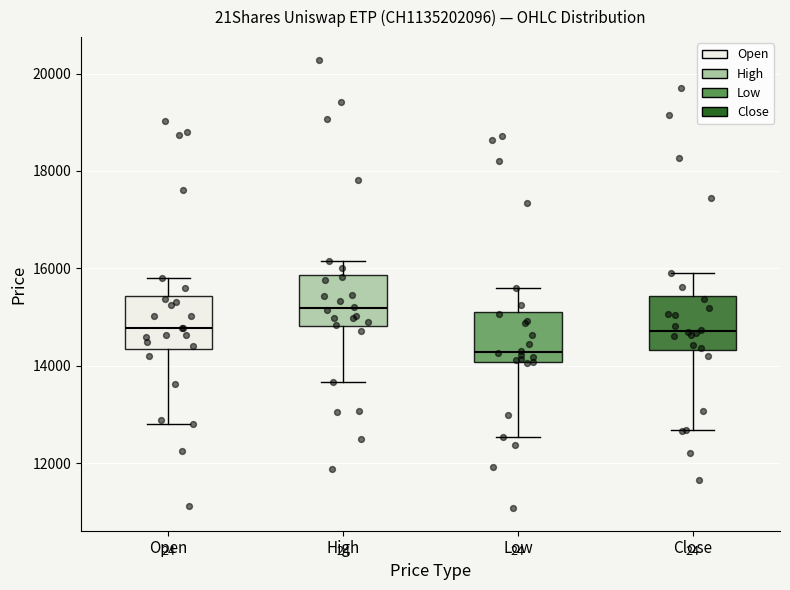

Which box has the lowest median line?

Low